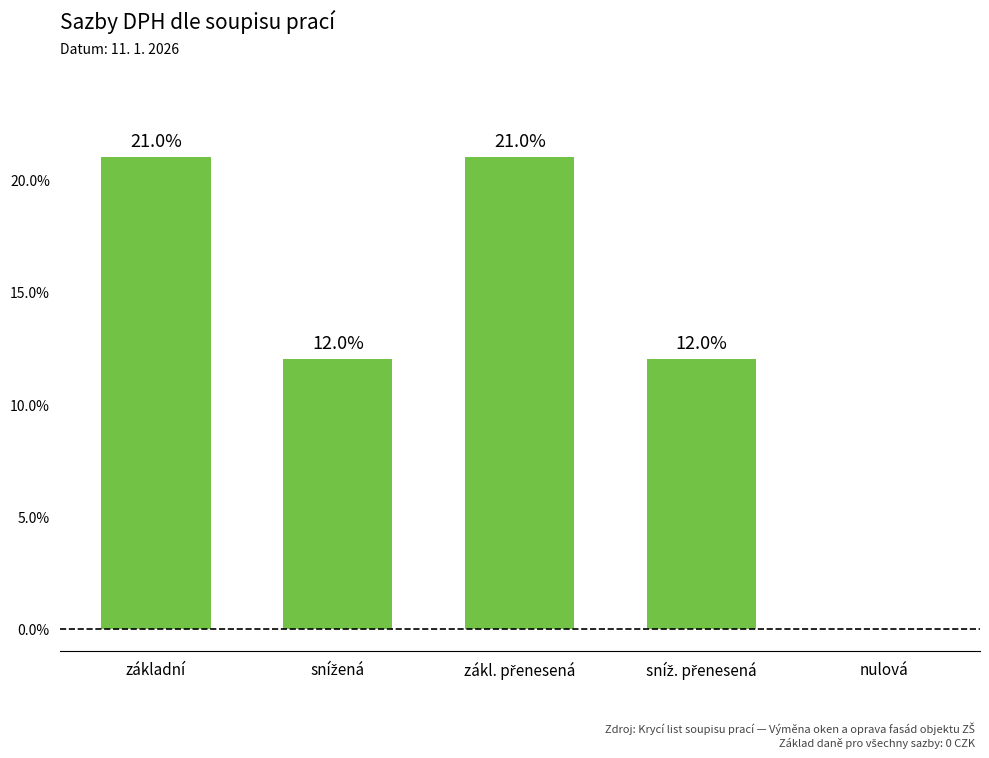

What is the greatest value displayed?

21